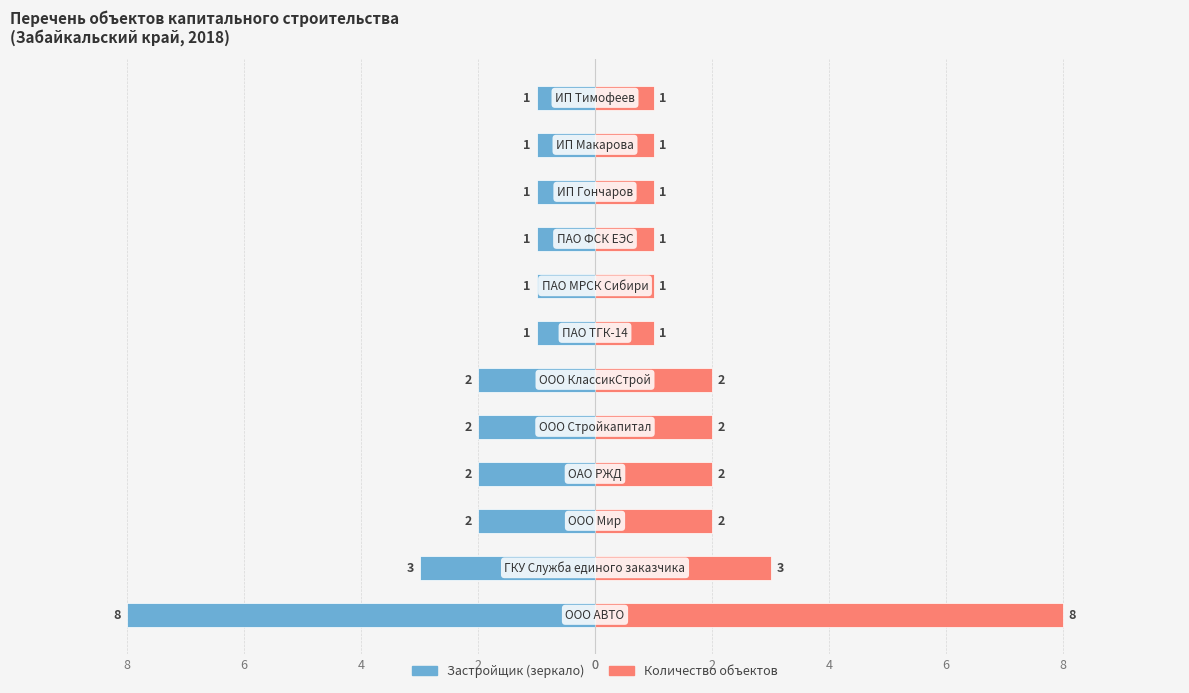

What is the maximum value shown in the chart?

8